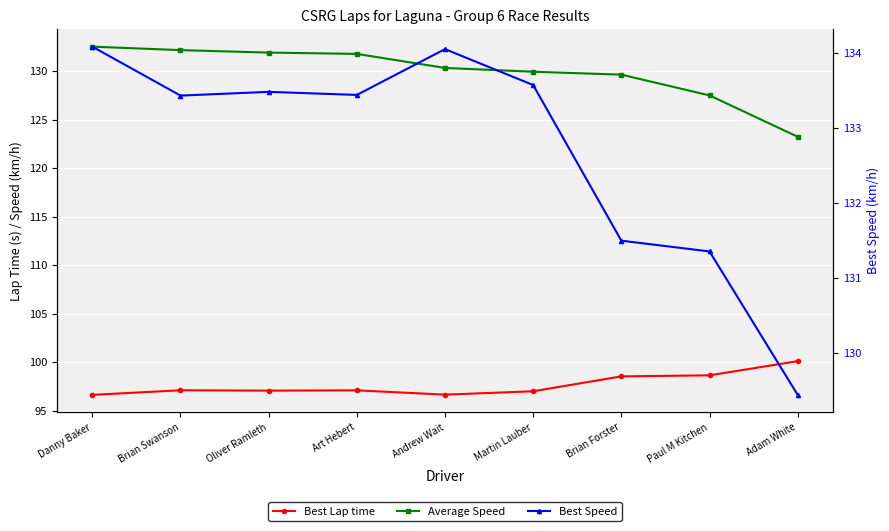

Reading right to left, list all the values displayed in this chart.

Best Lap time: 100.1	98.7	98.6	97.0	96.7	97.1	97.1	97.1	96.7
Average Speed: 123.2	127.5	129.6	129.9	130.3	131.8	131.9	132.2	132.5
Best Speed: 129.4	131.4	131.5	133.6	134.1	133.4	133.5	133.4	134.1